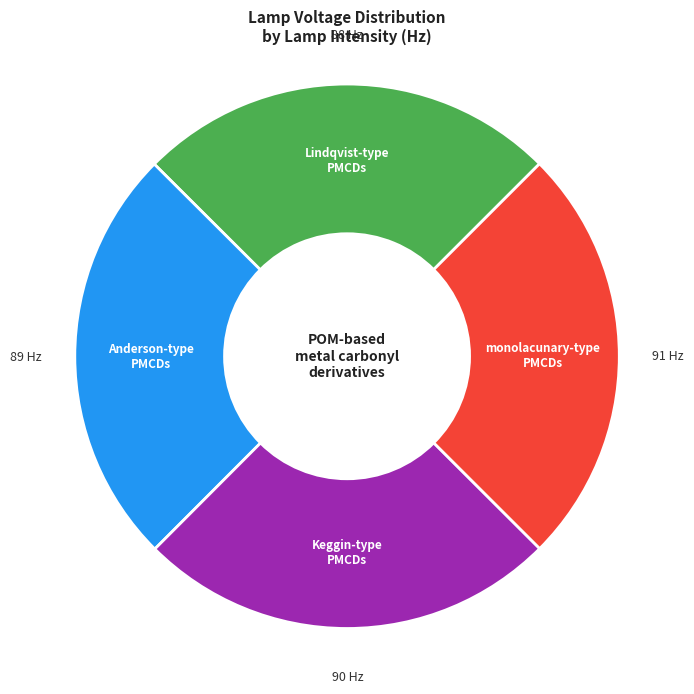

Is there any slice that represents more than half of the pie?

No